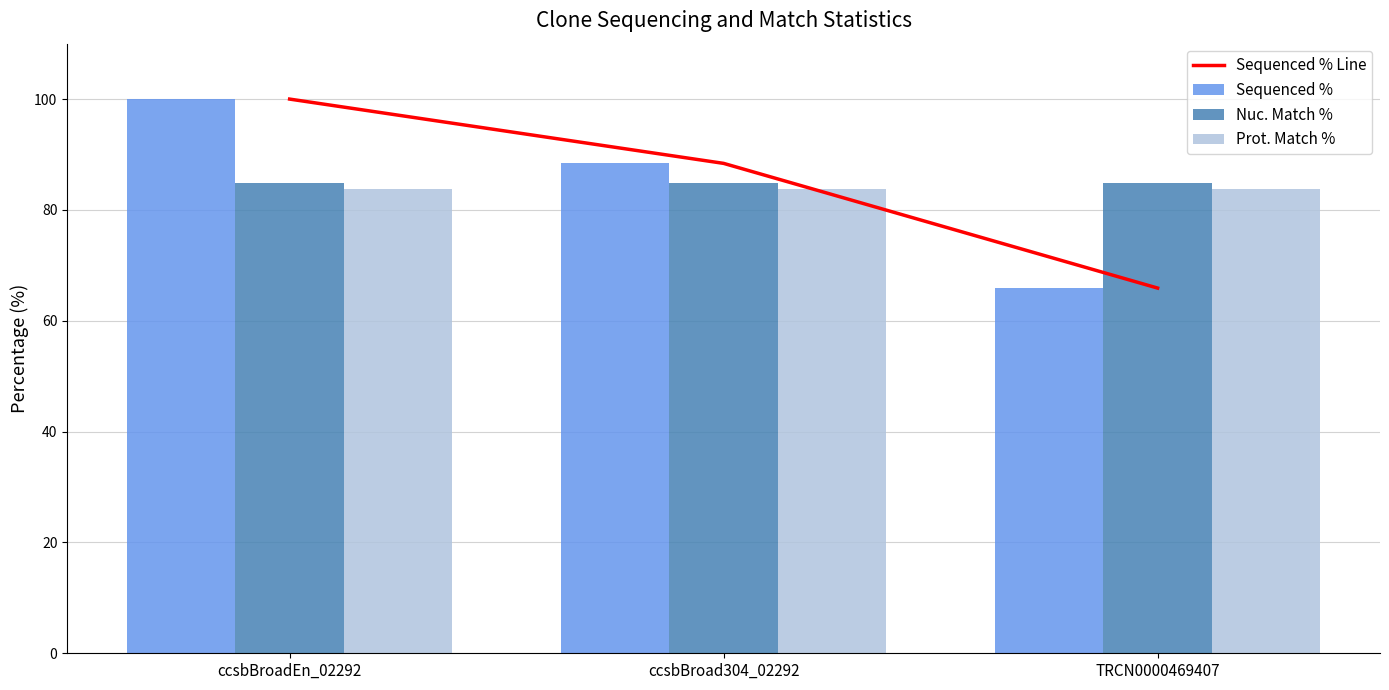

Between ccsbBroadEn_02292 and TRCN0000469407, which series saw the biggest shift?

Sequenced % Line